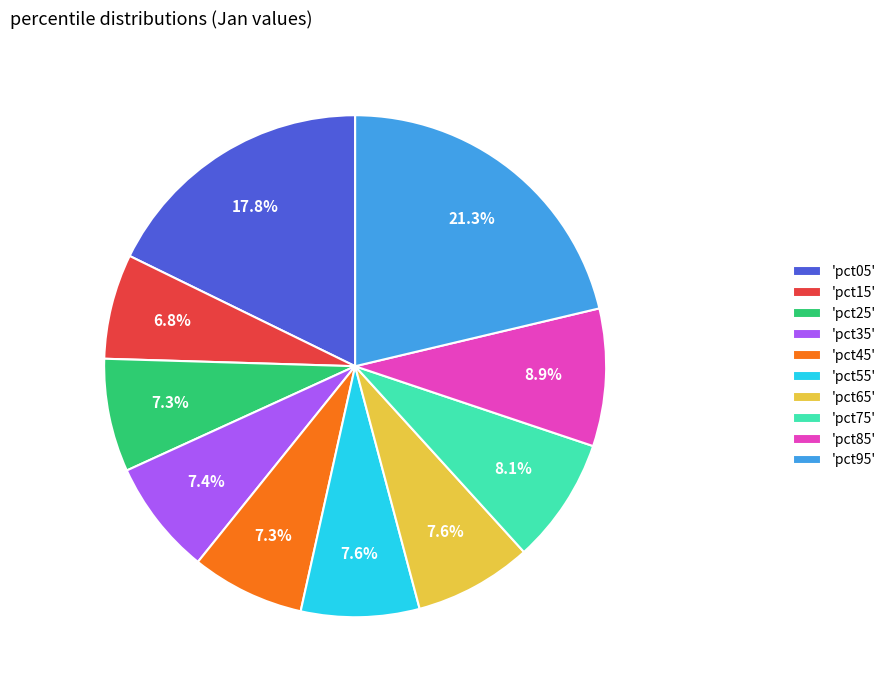

What is the smallest slice in the pie chart?

'pct15'